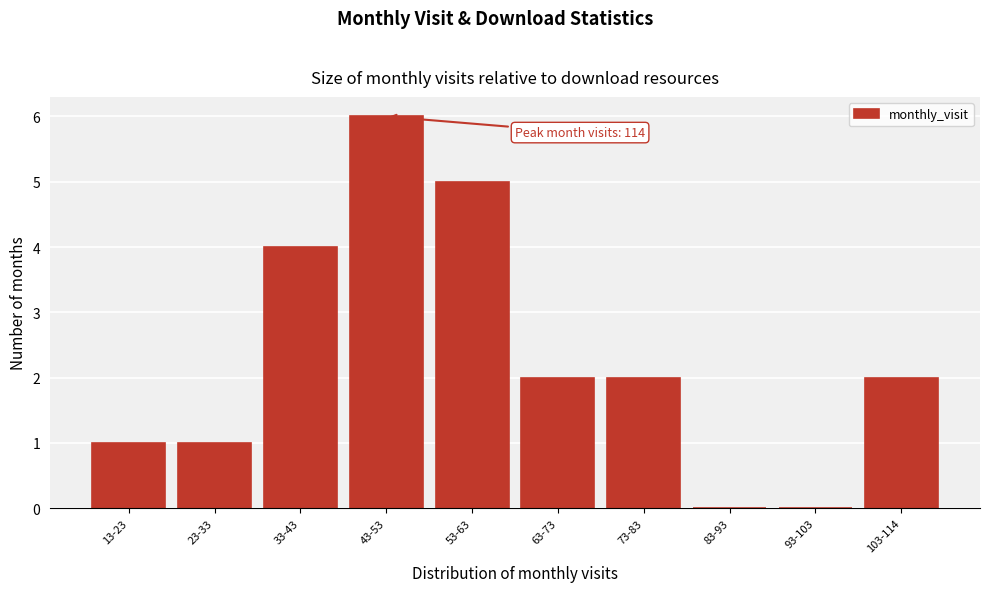

Reading right to left, transcribe all the data shown in this chart.

103-114=2	93-103=0	83-93=0	73-83=2	63-73=2	53-63=5	43-53=6	33-43=4	23-33=1	13-23=1